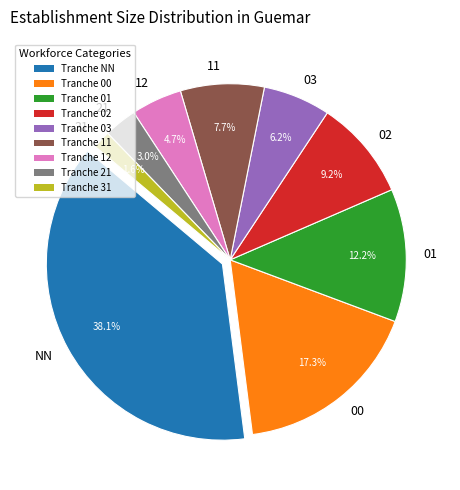

How many slices are in this pie chart?

9